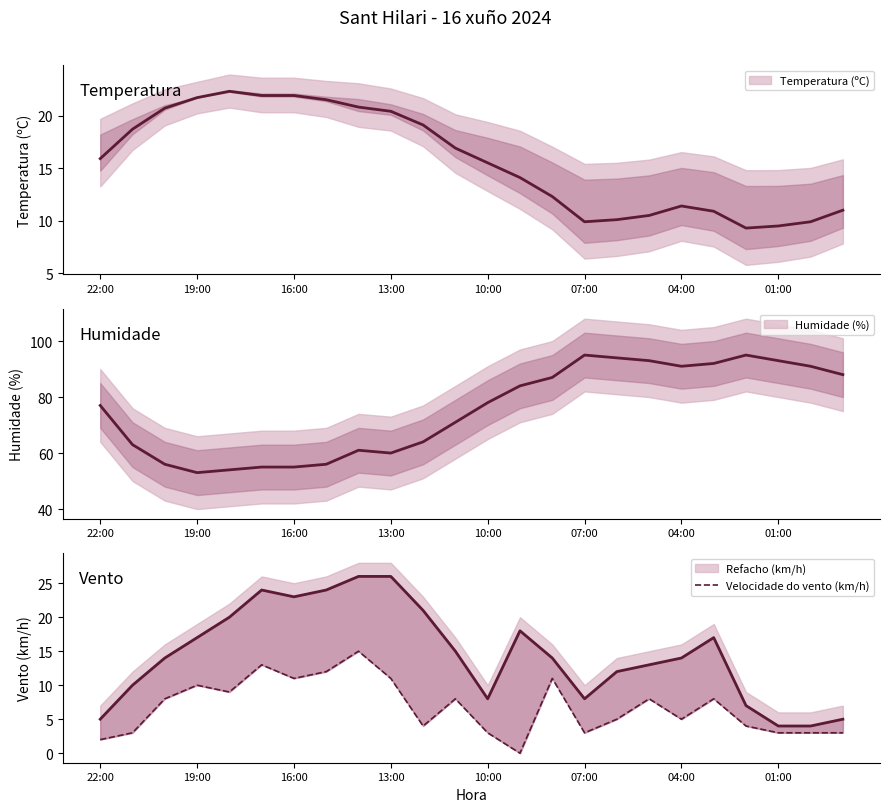

What is the difference between the second highest and second lowest values?

11